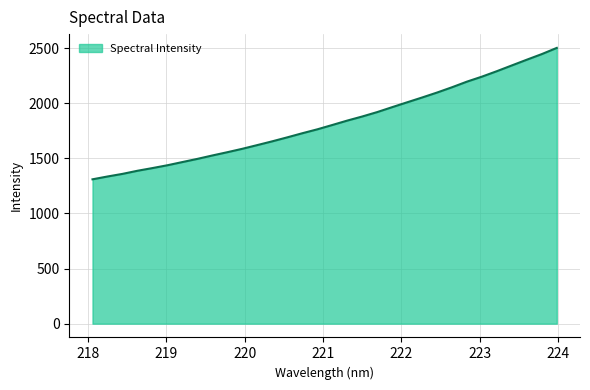

What is the smallest value displayed?

1309.4